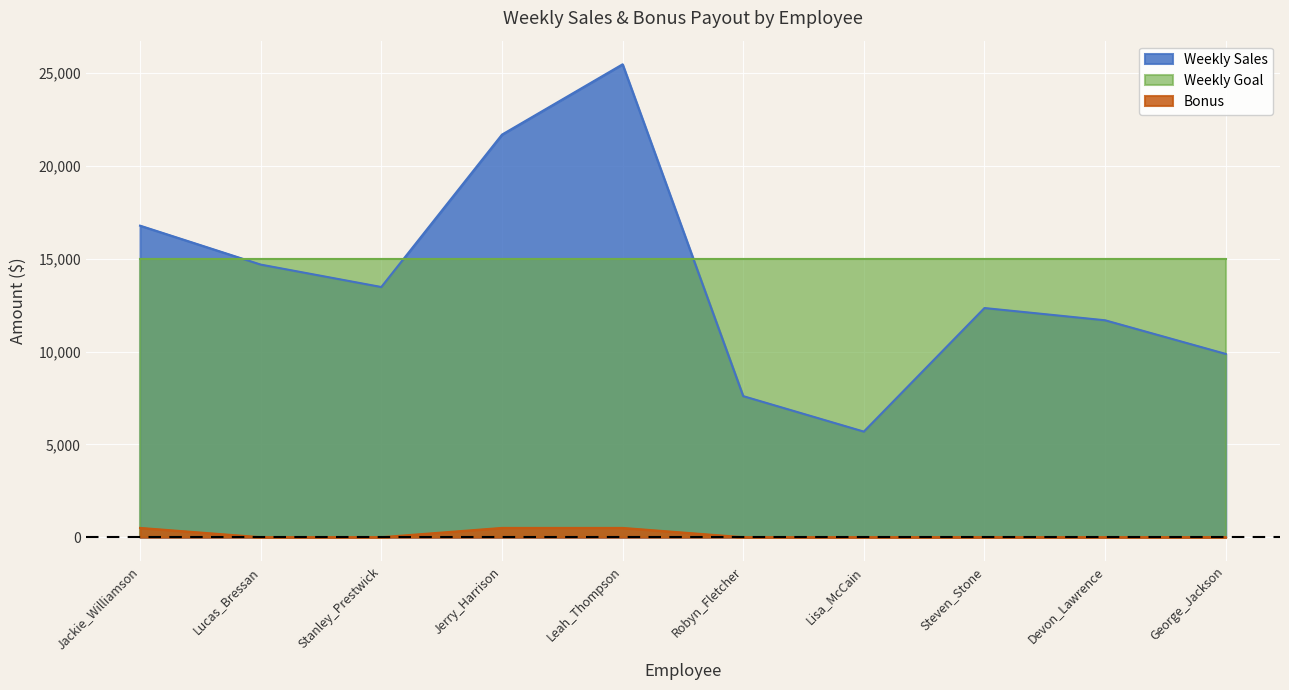

Is it true that Bonus equals 0.0 at Stanley_Prestwick?

True